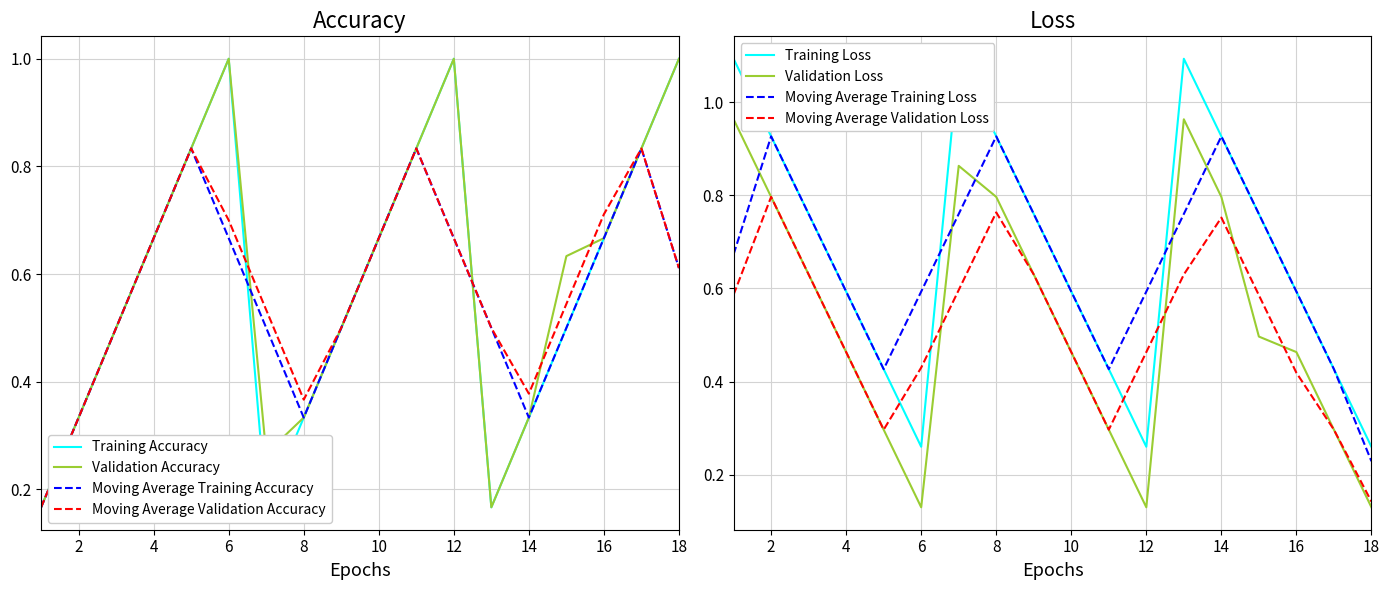

Is the value of Moving Average Training Accuracy at 14 greater than the value of Validation Accuracy at 4?

No